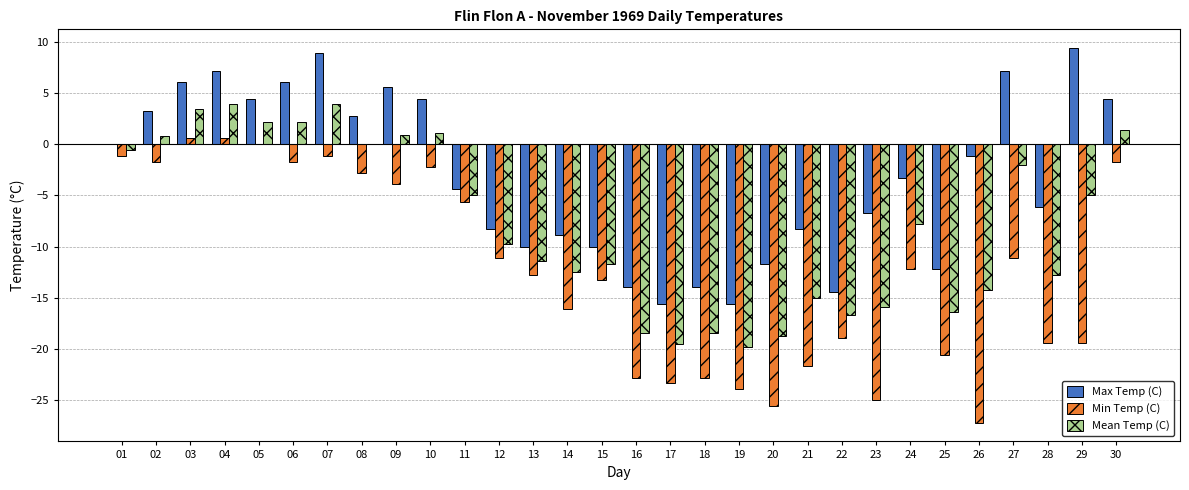

What is the maximum value shown in the chart?

9.4